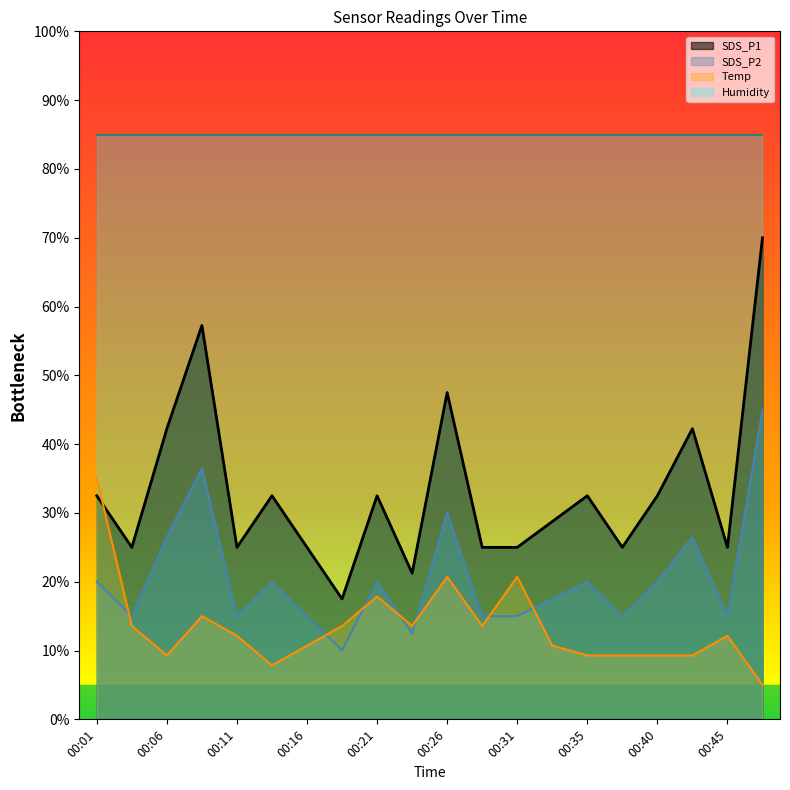

True or false: Temp and SDS_P2 cross at least once.

True